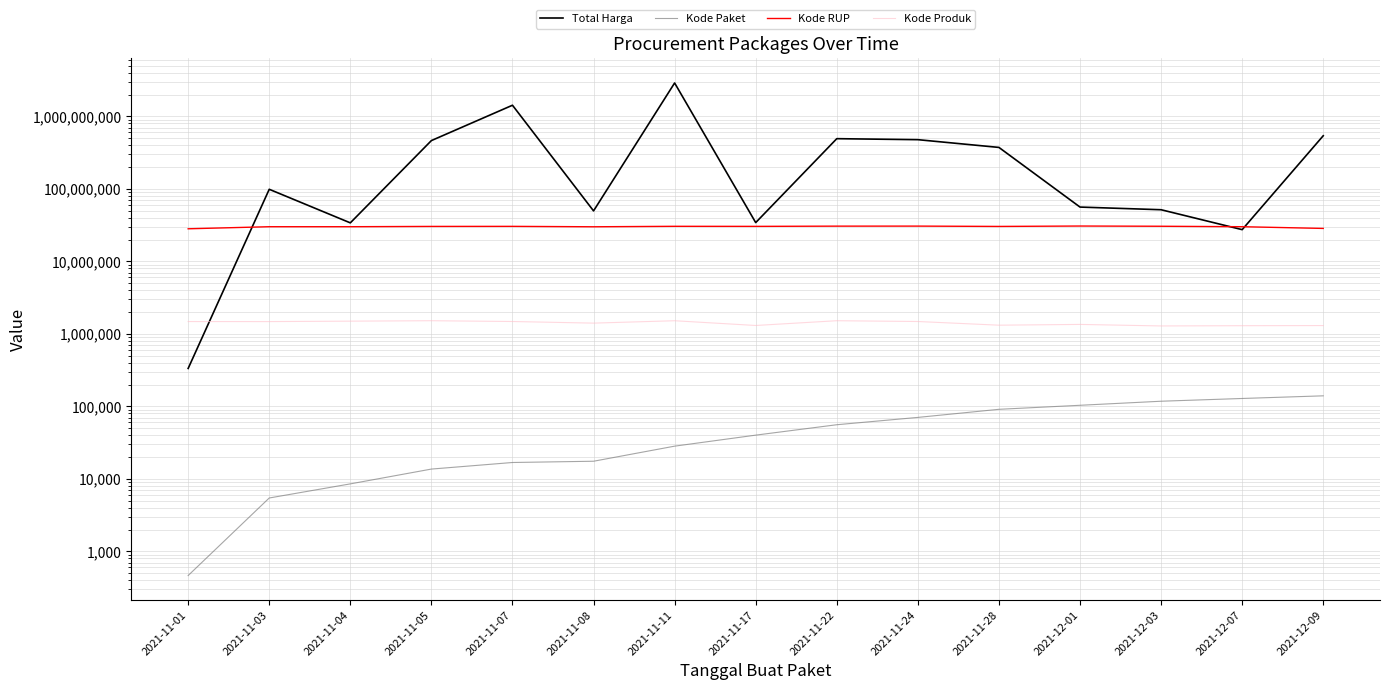

How many data points in Kode RUP are less than 30372232?

7